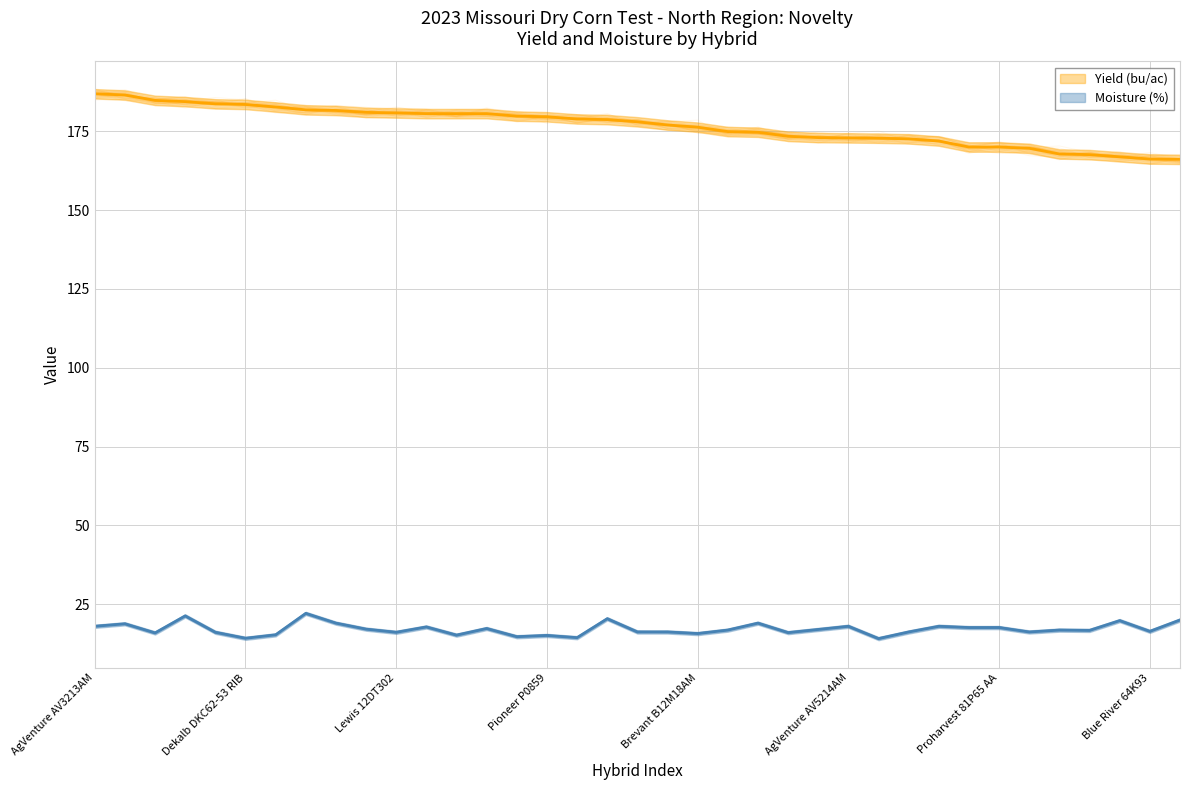

The Yield (bu/ac) series shows 179.8 at Dekalb DKC63-57 RIB. True or false?

True